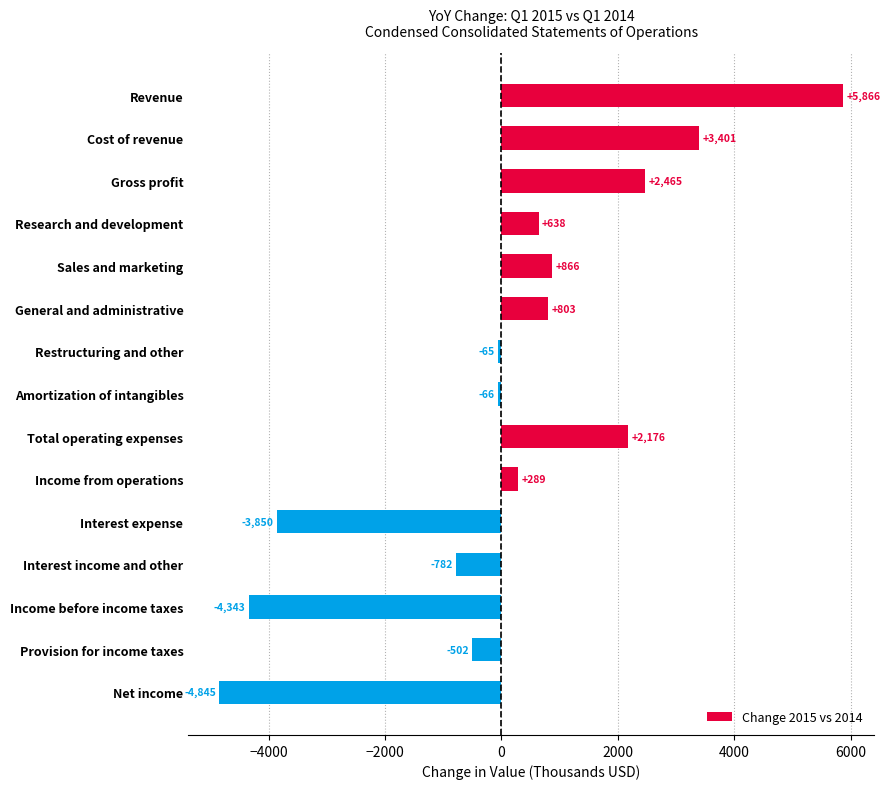

The chart shows a value of 3401 at Cost of revenue. True or false?

True